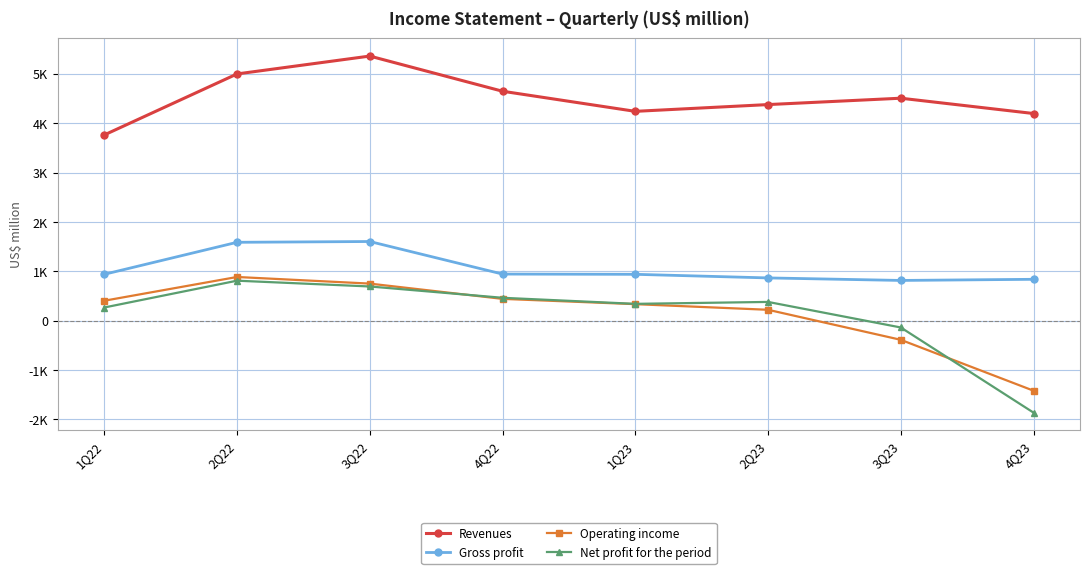

Is it true that Gross profit equals 226 at 2Q23?

False